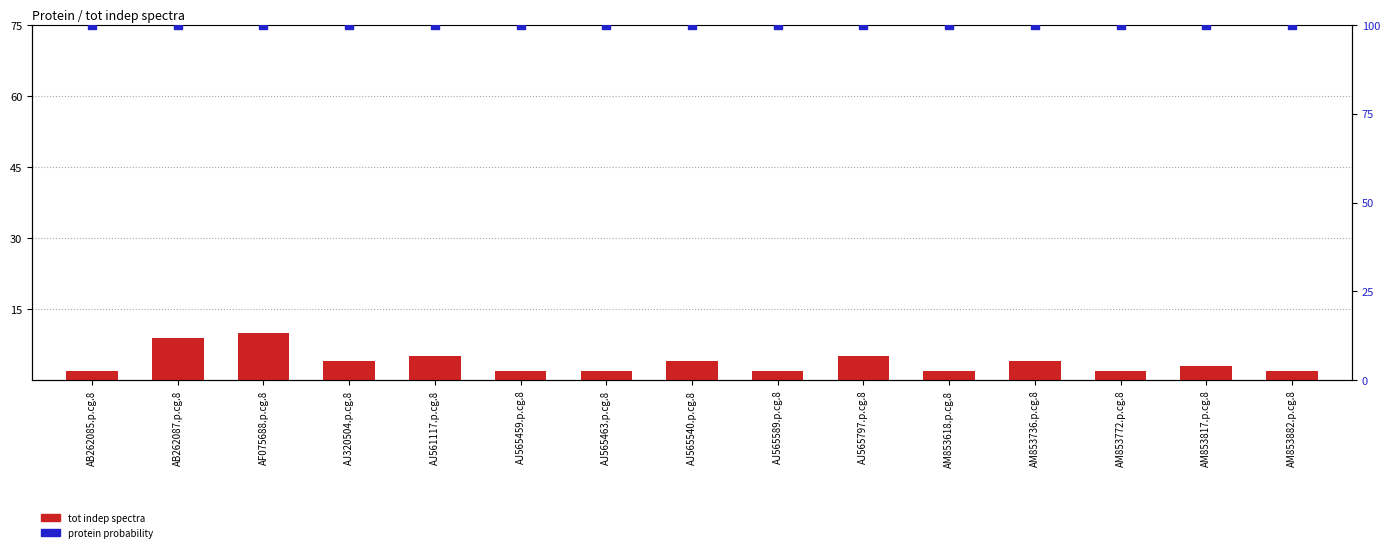

Is the value of protein probability at AF075688.p.cg.8 greater than the value of tot indep spectra at AJ565797.p.cg.8?

Yes